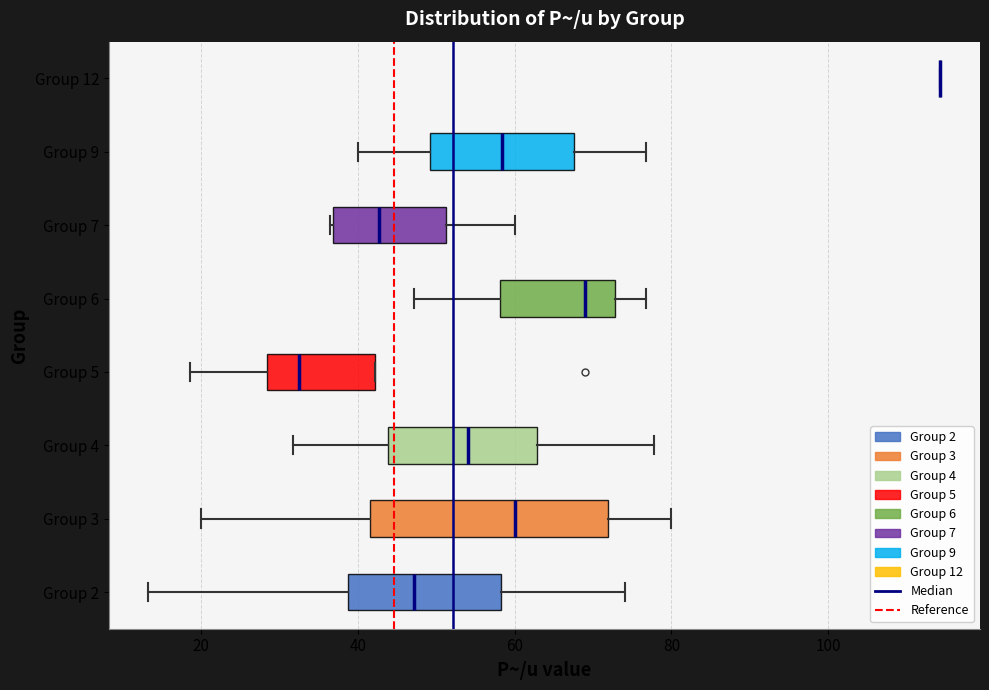

Reading bottom to top, transcribe this box plot: for each box, give where its median line is, the range the box spans, and where its two whiskers end, as read against the x-axis. The values are not printed on the chart, so give them approximately, as read against the axis.

Group 2: median 48, box 38 to 58, whiskers 14 to 74
Group 3: median 60, box 42 to 72, whiskers 20 to 80
Group 4: median 54, box 44 to 62, whiskers 32 to 78
Group 5: median 32, box 28 to 42, whiskers 18 to 42
Group 6: median 70, box 58 to 72, whiskers 48 to 76
Group 7: median 42, box 36 to 52, whiskers 36 to 60
Group 9: median 58, box 50 to 68, whiskers 40 to 76
Group 12: box collapsed to a line at 114, whiskers 114 to 114